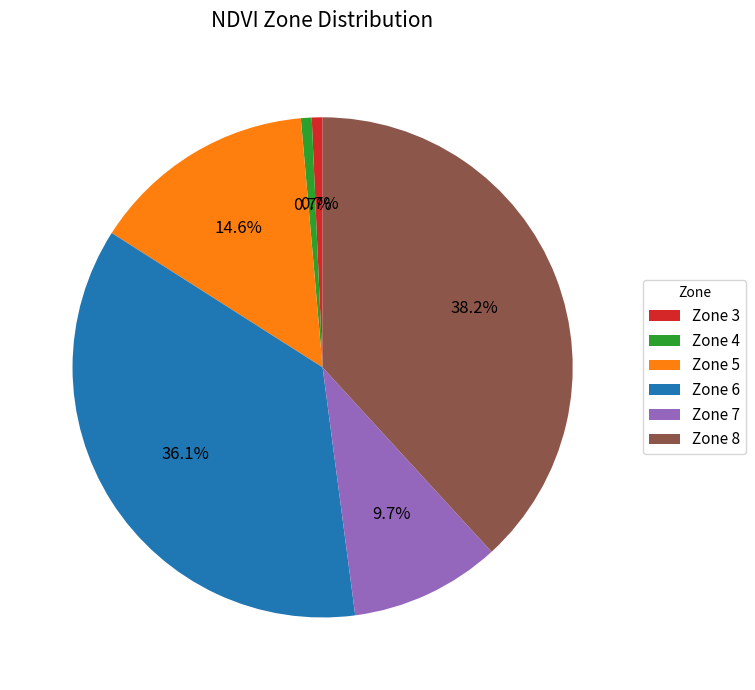

How much of the chart is everything except Zone 5?

85.4%